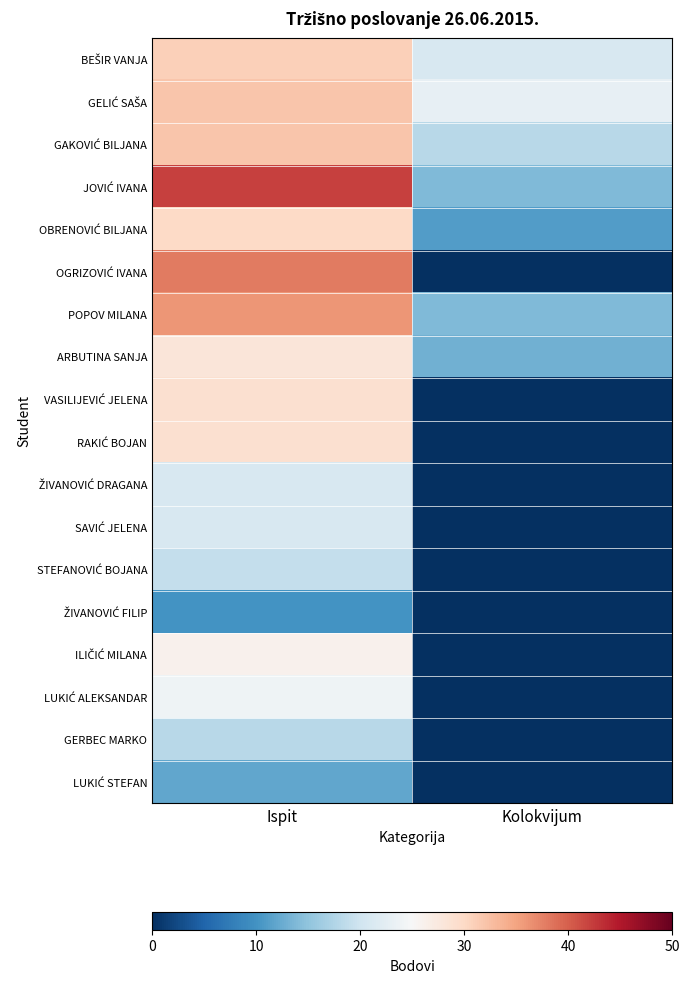

What is the total value across all series at Ispit?

478